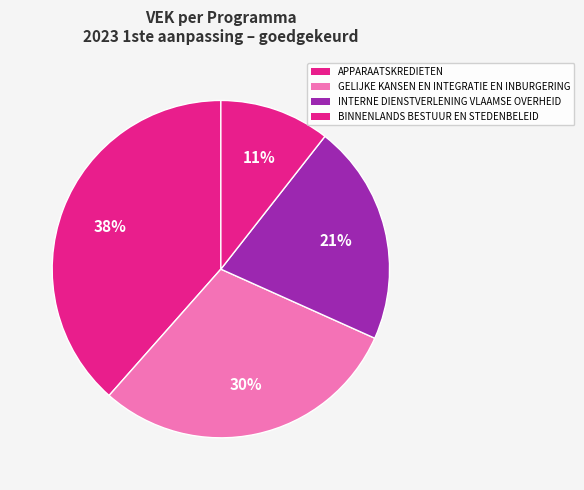

Is there a majority slice in this chart?

No